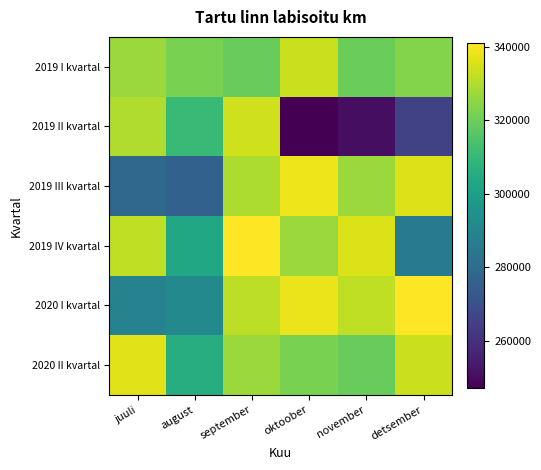

Reading left to right, transcribe all the data shown in this chart.

2019 I kvartal: juuli=326954.4	august=322075.4	september=319244.9	oktoober=333279.8	november=319883.3	detsember=323380.6
2019 II kvartal: juuli=329733.6	august=310276.2	september=334263.5	oktoober=247019.9	november=250599.6	detsember=265544.9
2019 III kvartal: juuli=278221.5	august=276366.6	september=329322.1	oktoober=338460.8	november=326741.0	detsember=336088.1
2019 IV kvartal: juuli=332054.7	august=303425.3	september=340953.2	oktoober=326746.3	november=335851.7	detsember=286058.4
2020 I kvartal: juuli=288612.5	august=291169.1	september=331739.7	oktoober=338311.1	november=331780.6	detsember=340657.9
2020 II kvartal: juuli=336688.5	august=305527.5	september=326954.4	oktoober=322075.4	november=319244.9	detsember=333279.8